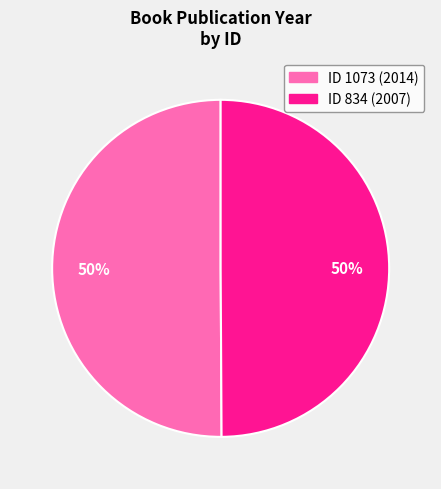

Count the number of slices in the pie.

2